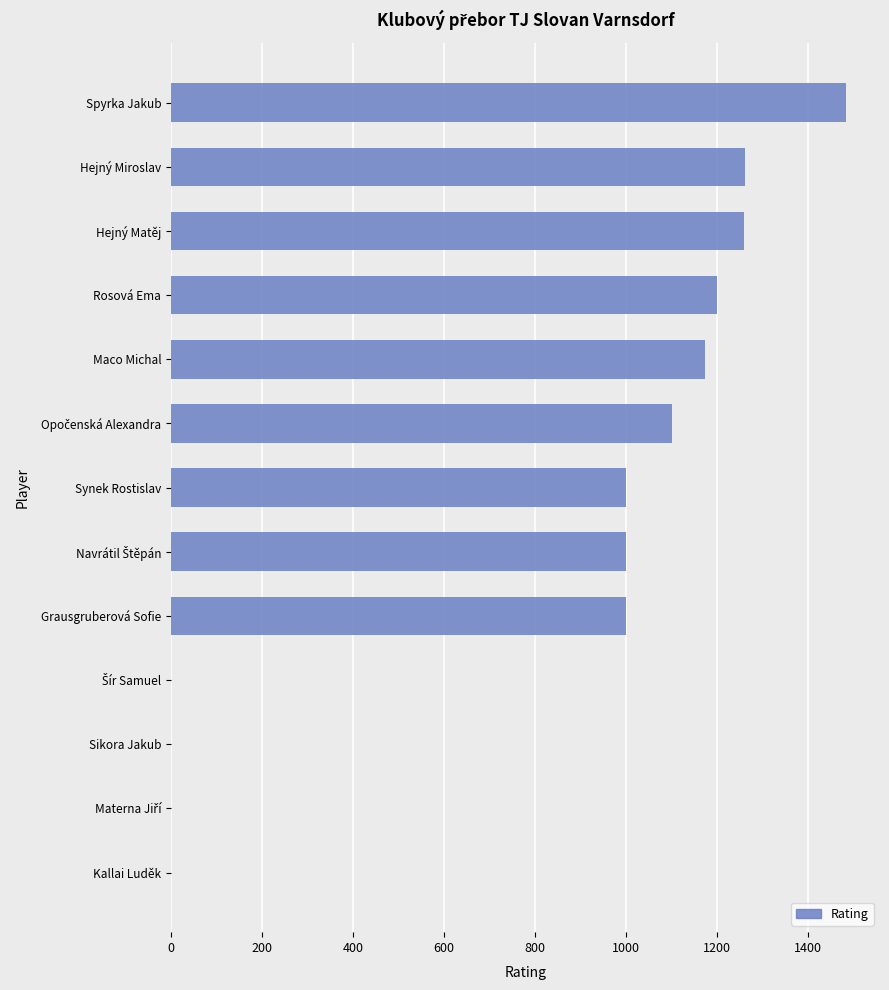

At which category does the chart reach its peak across all series?

Spyrka Jakub